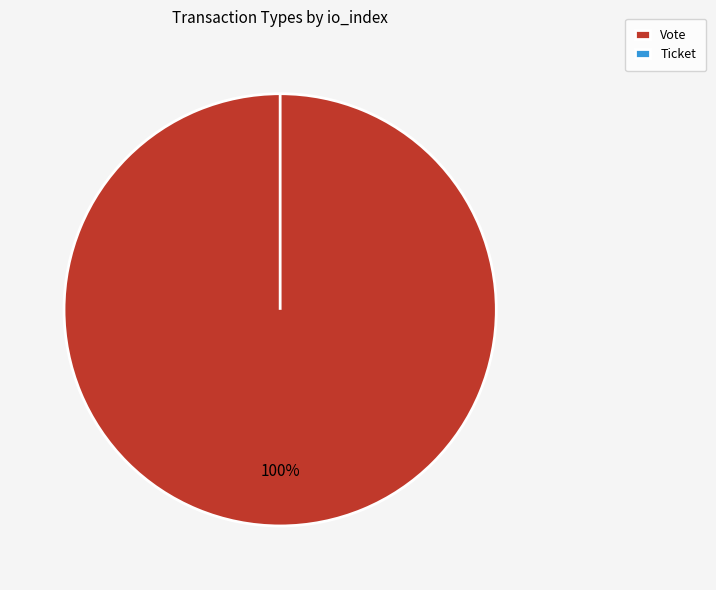

Is it true that Ticket is 0% of the pie?

True